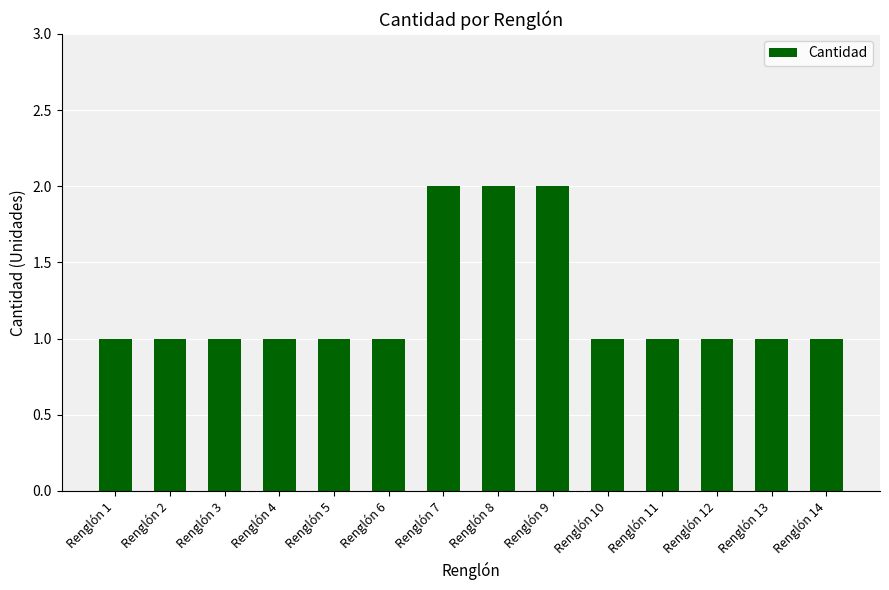

What is the minimum value shown in the chart?

1